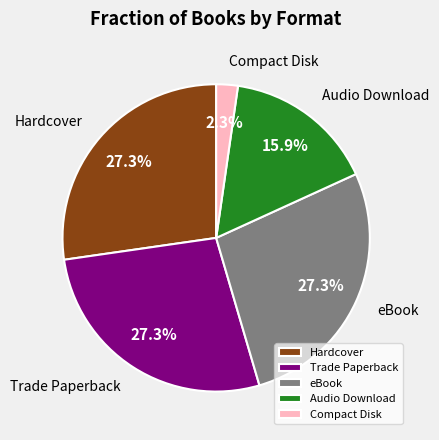

What is the smallest slice in the pie chart?

Compact Disk